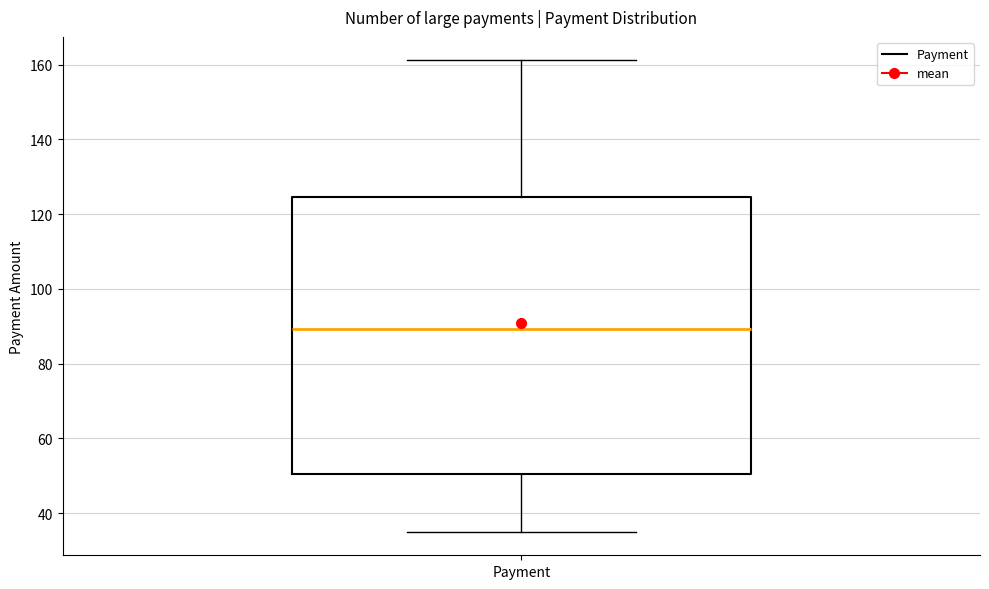

Read this box plot against the y-axis: the position of the median line, the range covered by the box, and the ends of both whiskers. The values are not printed on the chart, so give them approximately, as read against the axis.

median 90, box 50 to 124, whiskers 36 to 162